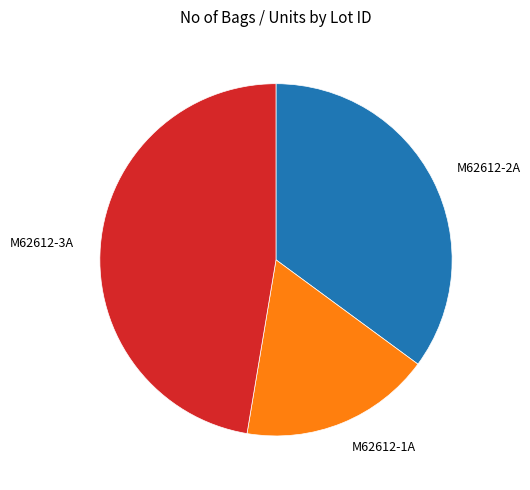

Is there any slice that represents more than half of the pie?

No